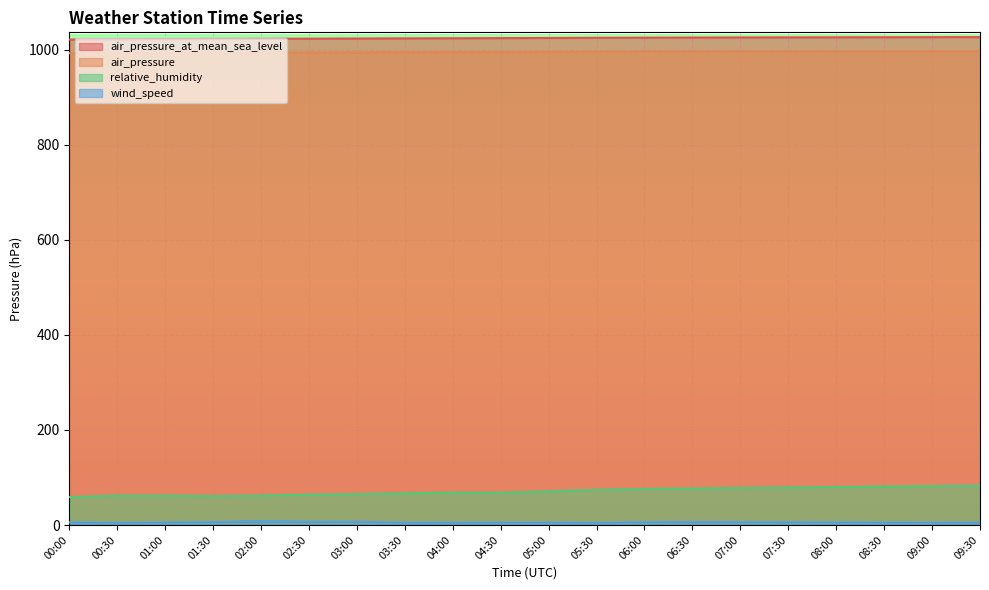

Rank the series by their maximum value, from highest to lowest.

air_pressure_at_mean_sea_level, air_pressure, relative_humidity, wind_speed